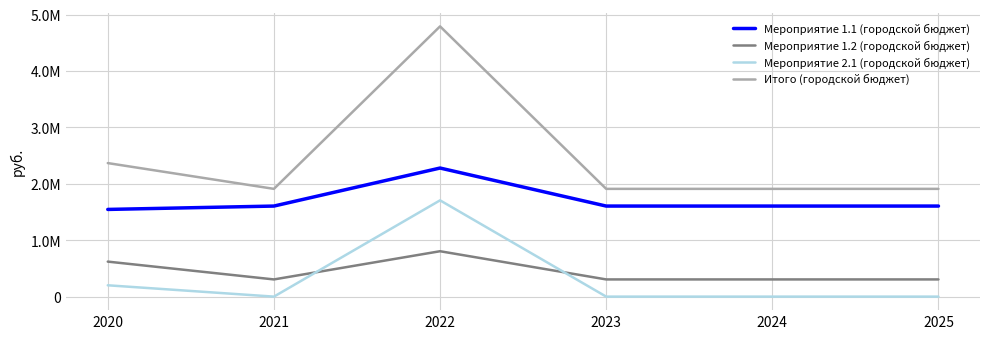

Read the Мероприятие 1.2 (городской бюджет) value at 2025.

305000.0